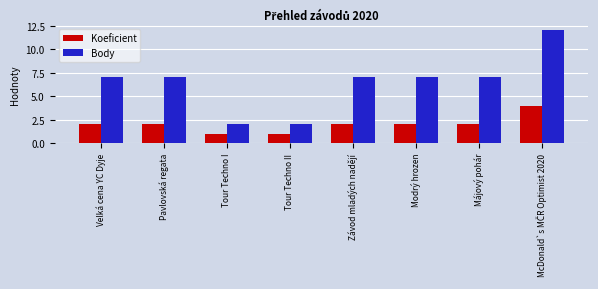

Reading left to right, list all the values displayed in this chart.

Koeficient: 2	2	1	1	2	2	2	4
Body: 7	7	2	2	7	7	7	12